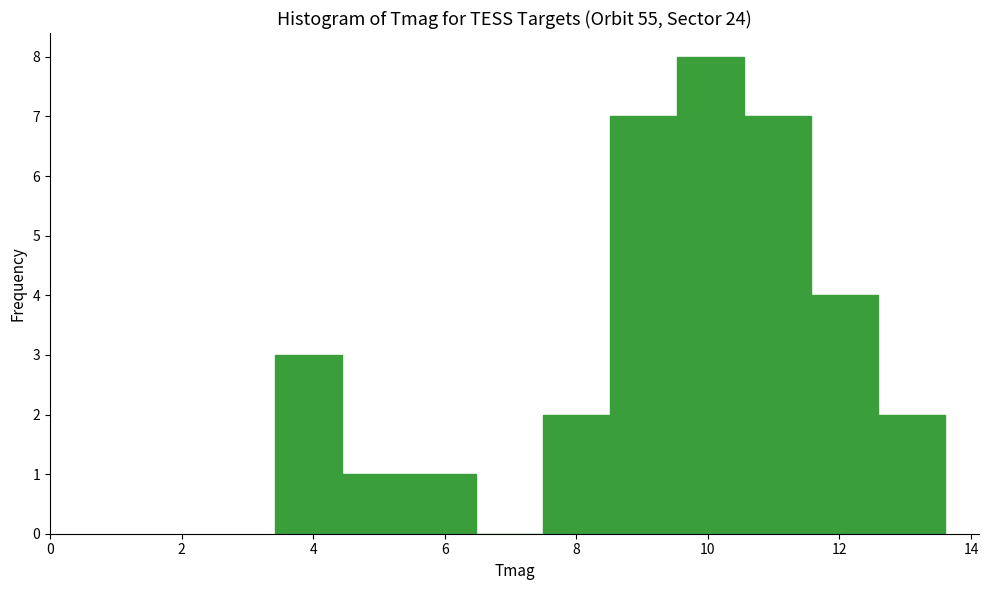

What is the height of the bar covering 7.4 to 8.6 on the x-axis? Neither the bar edges nor the heights are printed on the chart, so give them approximately, as read against the axes.

2